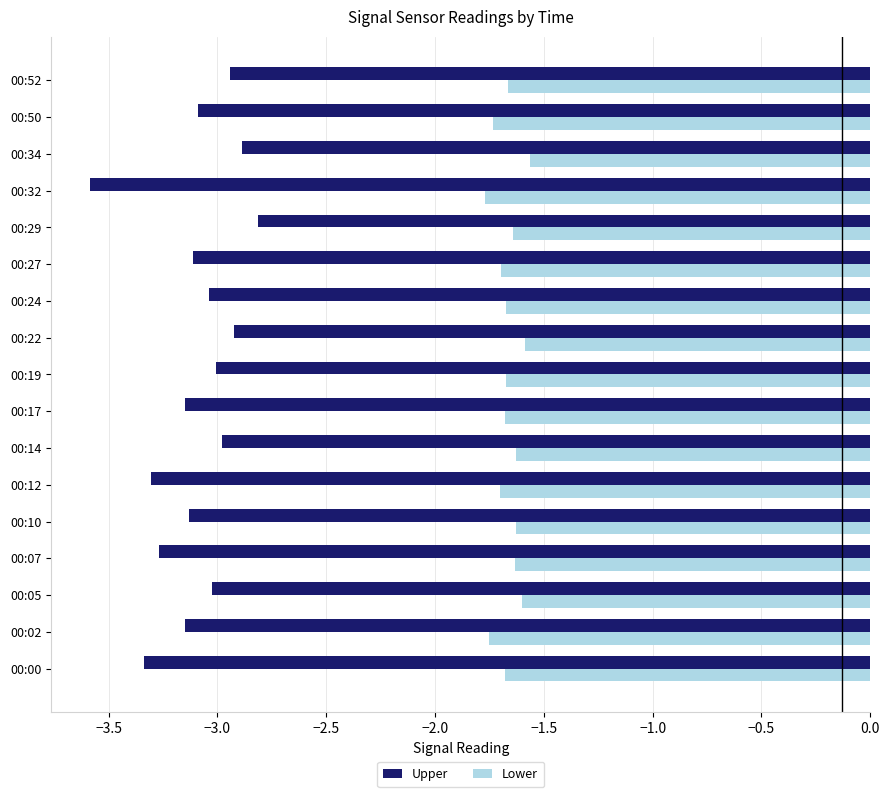

Which series changed the most between 00:00 and 00:34?

Upper